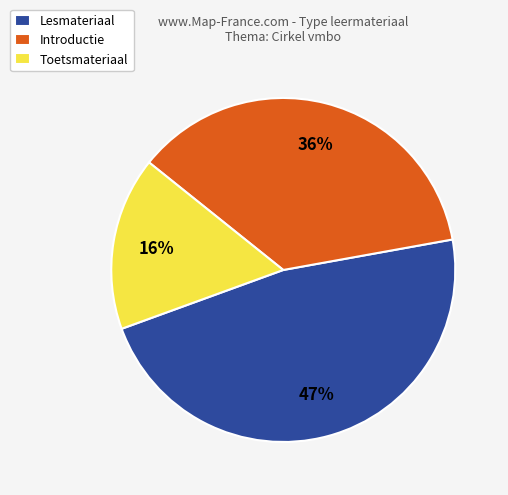

How many segments does this pie chart have?

3